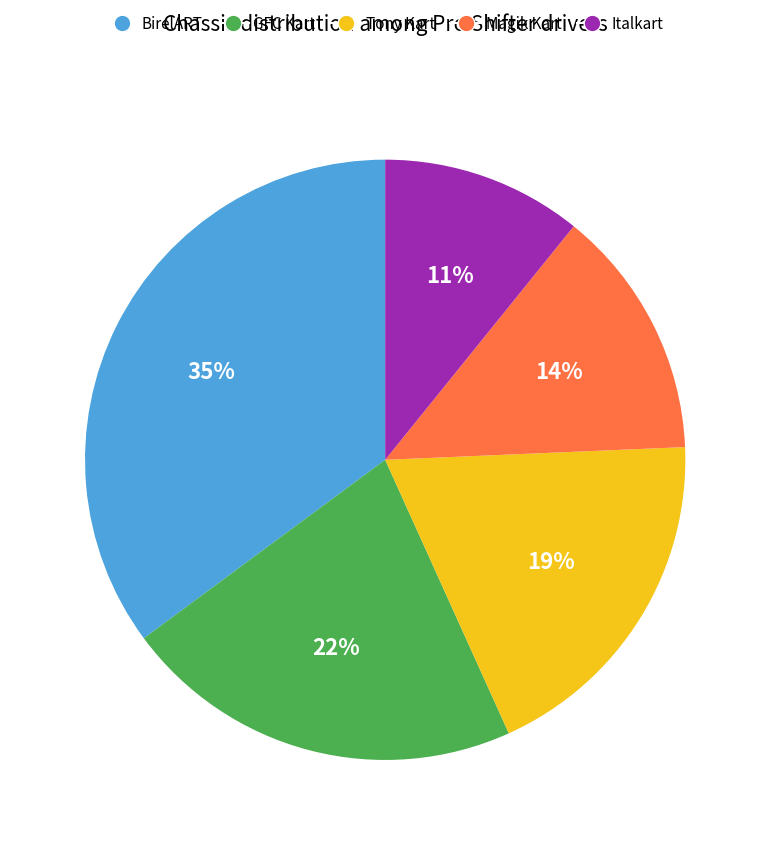

True or false: Magik Kart accounts for 22% of the total.

False